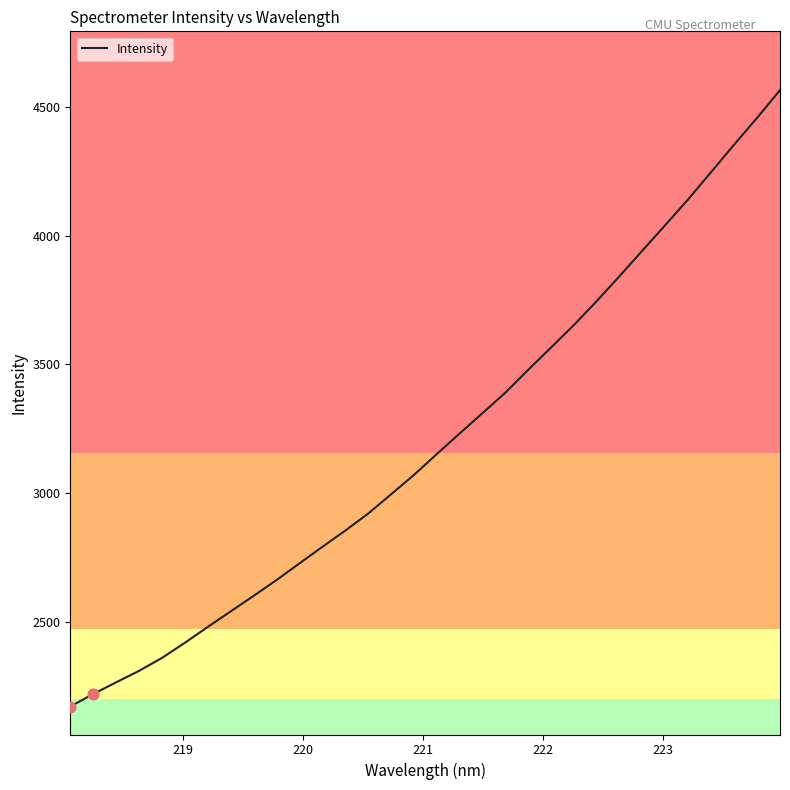

What is the difference between the maximum and minimum values?

2393.2